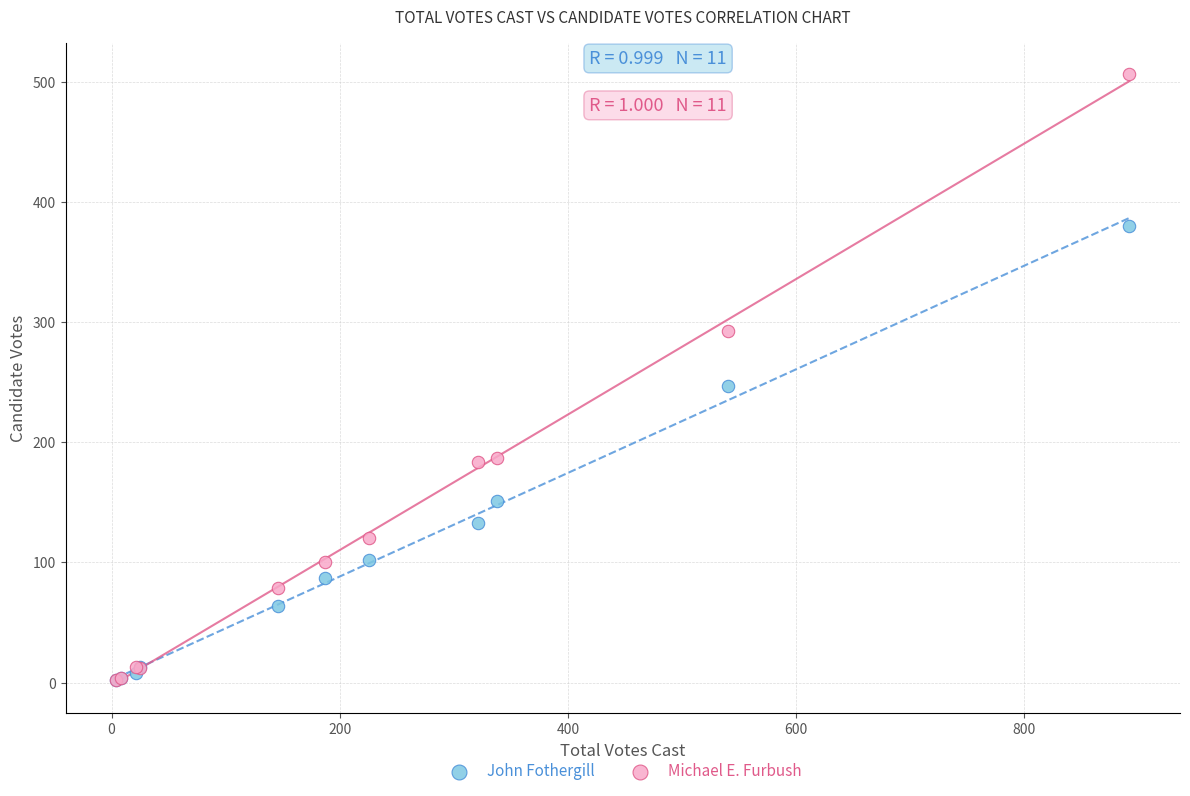

In the Michael E. Furbush series, what Y value is closest to 254?

293